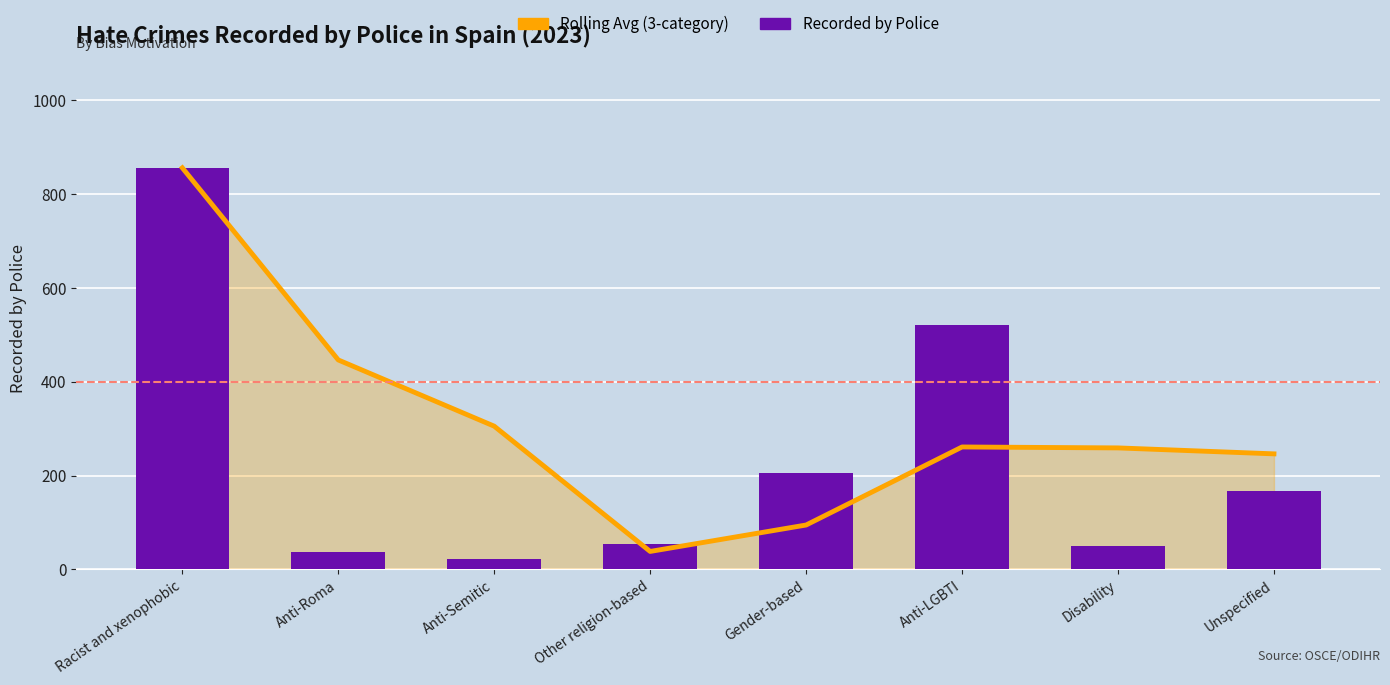

At which label is Rolling Avg (3-category) closest to 447?

Anti-Roma